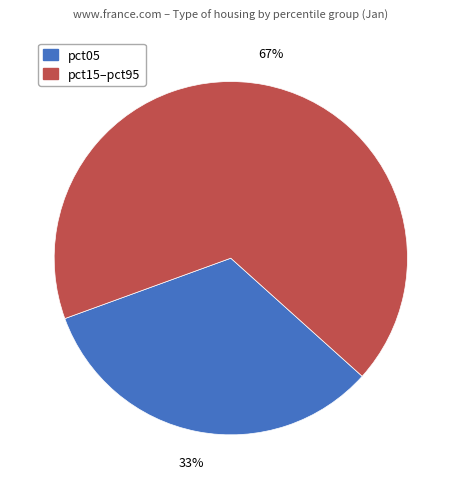

Is there a majority slice in this chart?

Yes